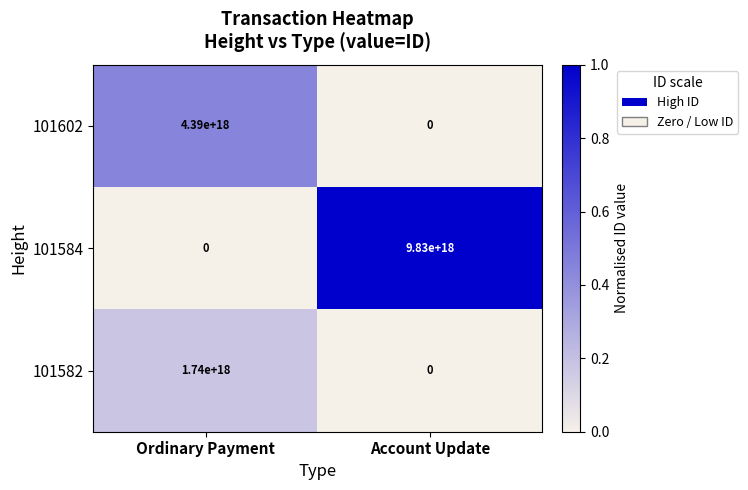

List the series in order of their overall mean, lowest first.

101582, 101602, 101584